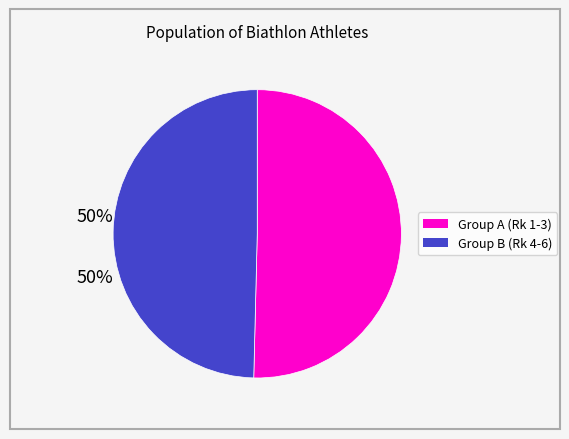

Is there a majority slice in this chart?

Yes